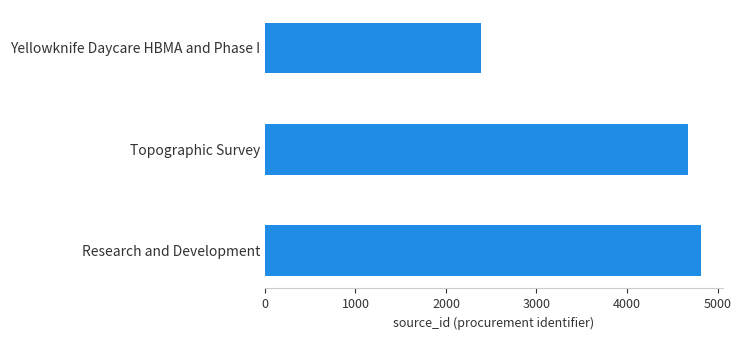

What is the sum of all values?

11876